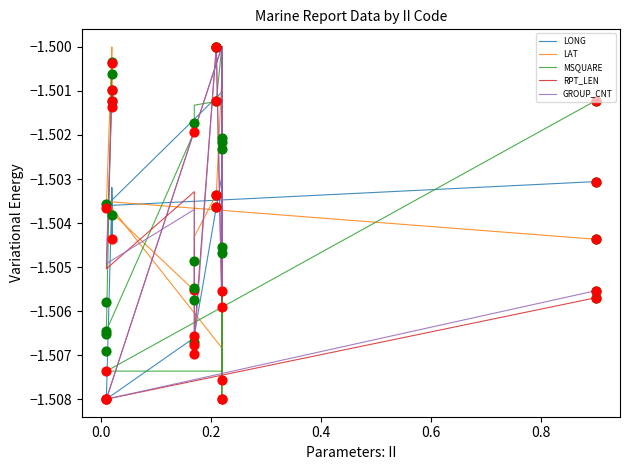

Which series reaches the maximum Y coordinate?

LONG